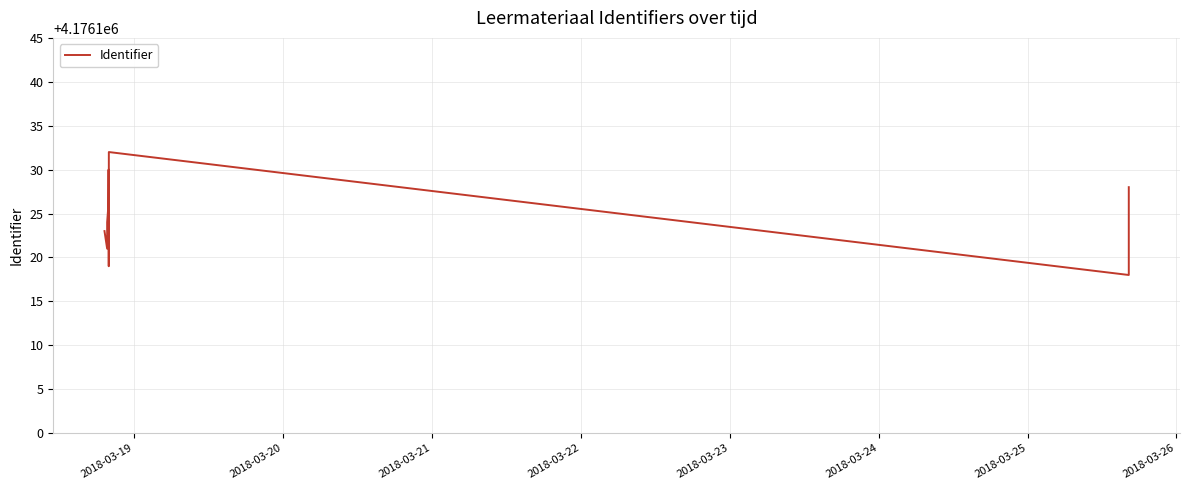

What is the average value?

4176125